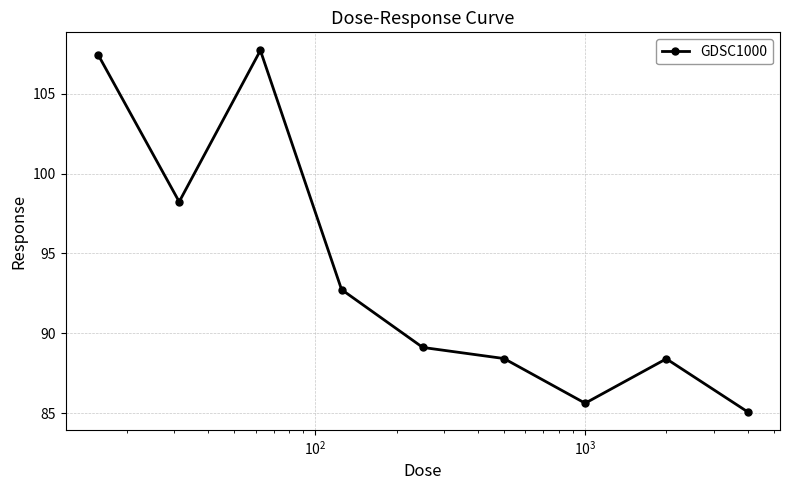

What is the value of the 4th point from the left?

92.7